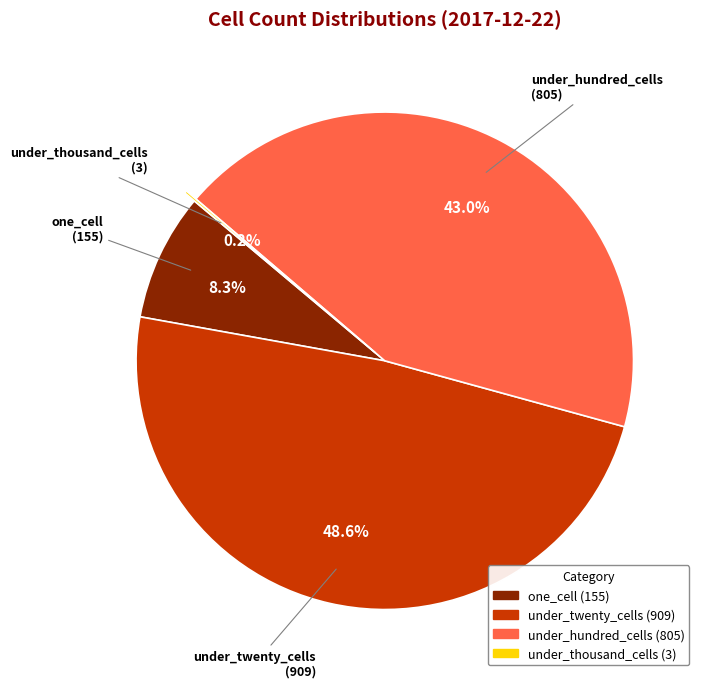

Is there any slice that represents more than half of the pie?

No